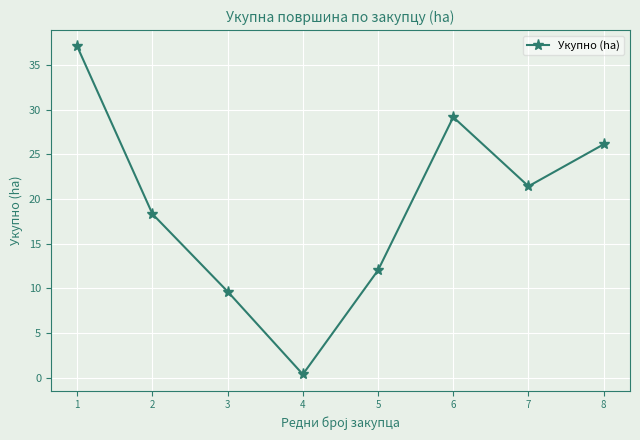

What is the sum of the values at 1 and 5?

49.1